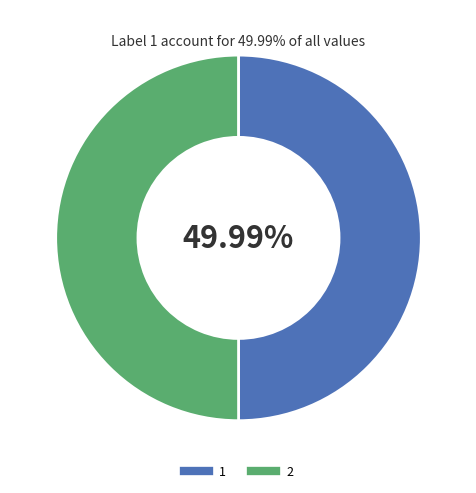

Combined, do 2 and 1 account for over 50%?

Yes